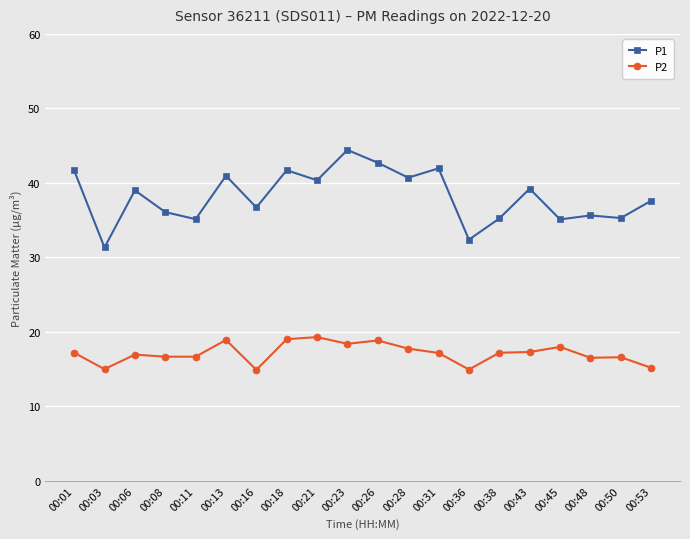

The value of P1 at 00:16 is 21.9. True or false?

False